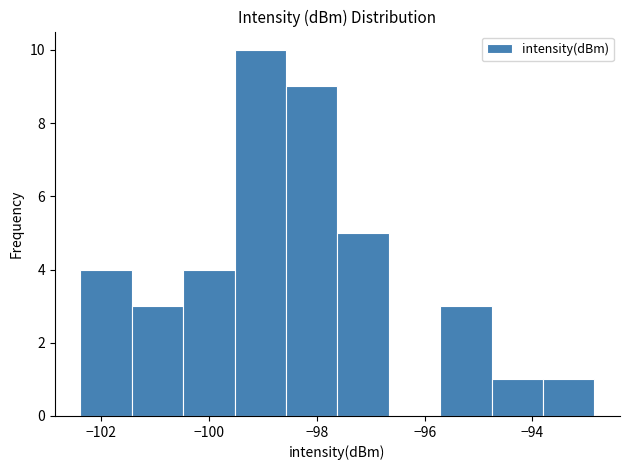

Which range on the x-axis has the tallest bar?

-99.6 to -98.6